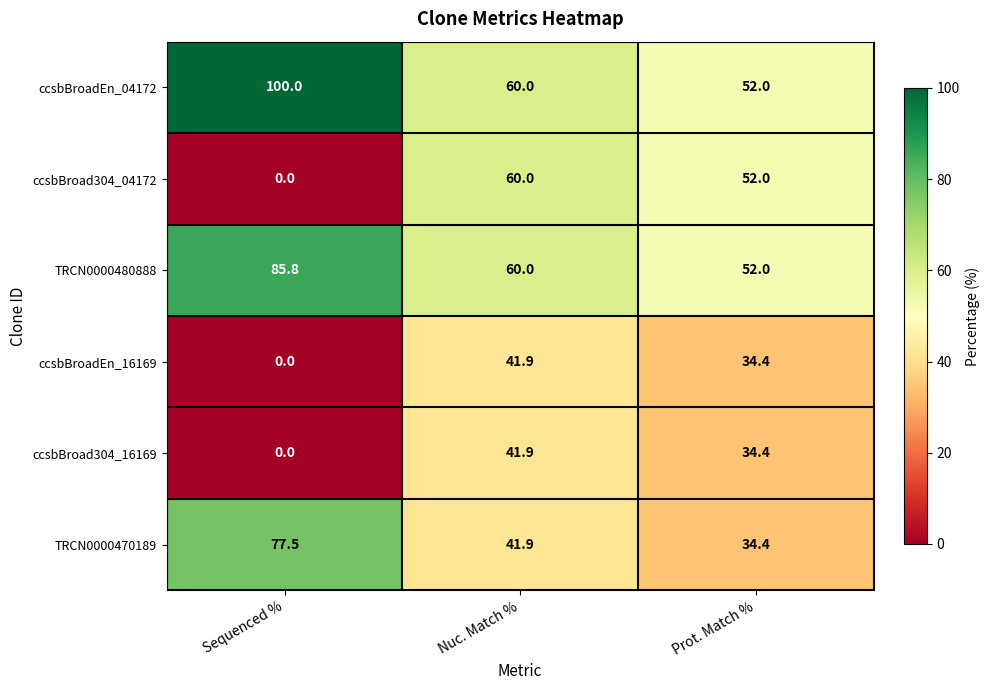

How many categories are shown in the chart?

3